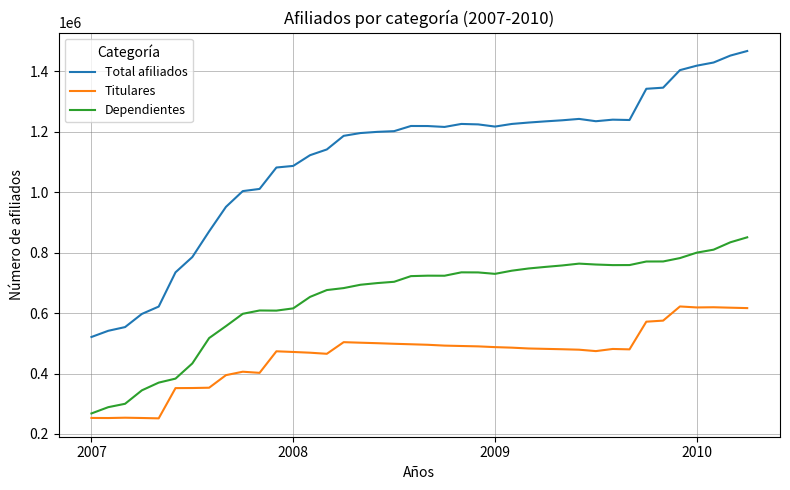

What is the difference between the second highest and second lowest values in the Total afiliados series?

910923